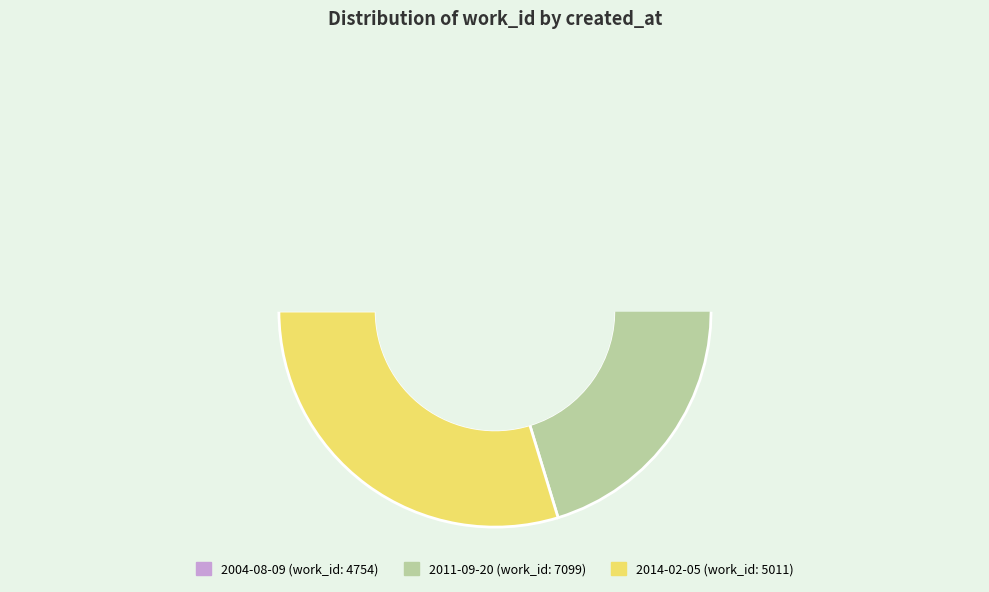

Is the sum of 2004-08-09 and 2014-02-05 greater than half?

Yes